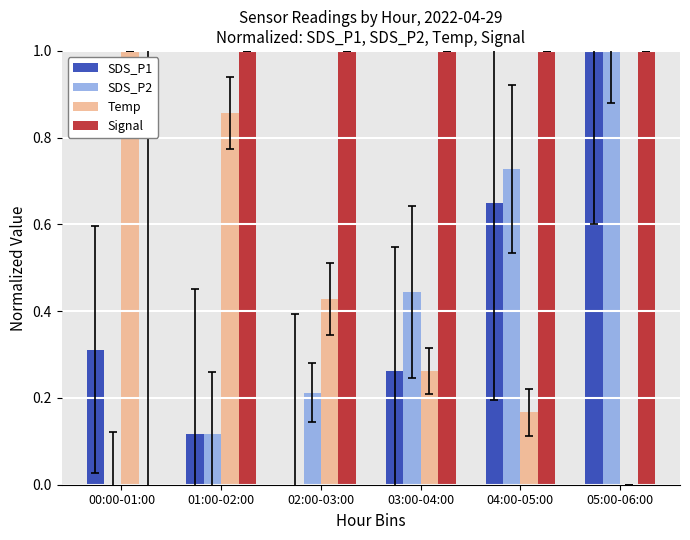

Is the value of Signal at 04:00-05:00 greater than the value of Temp at 03:00-04:00?

Yes